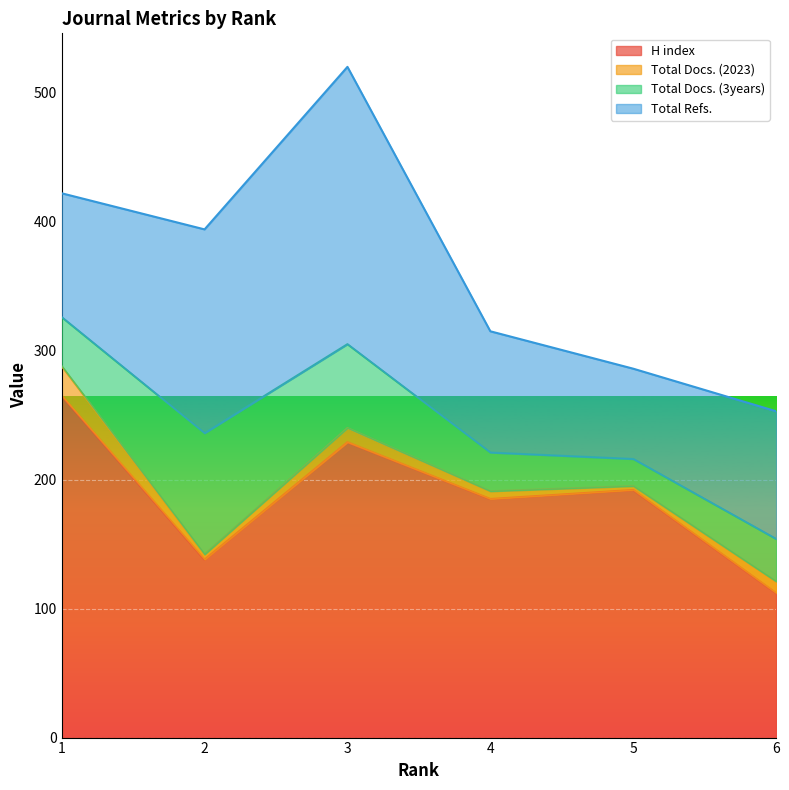

What is the sum of all H index values?

1121